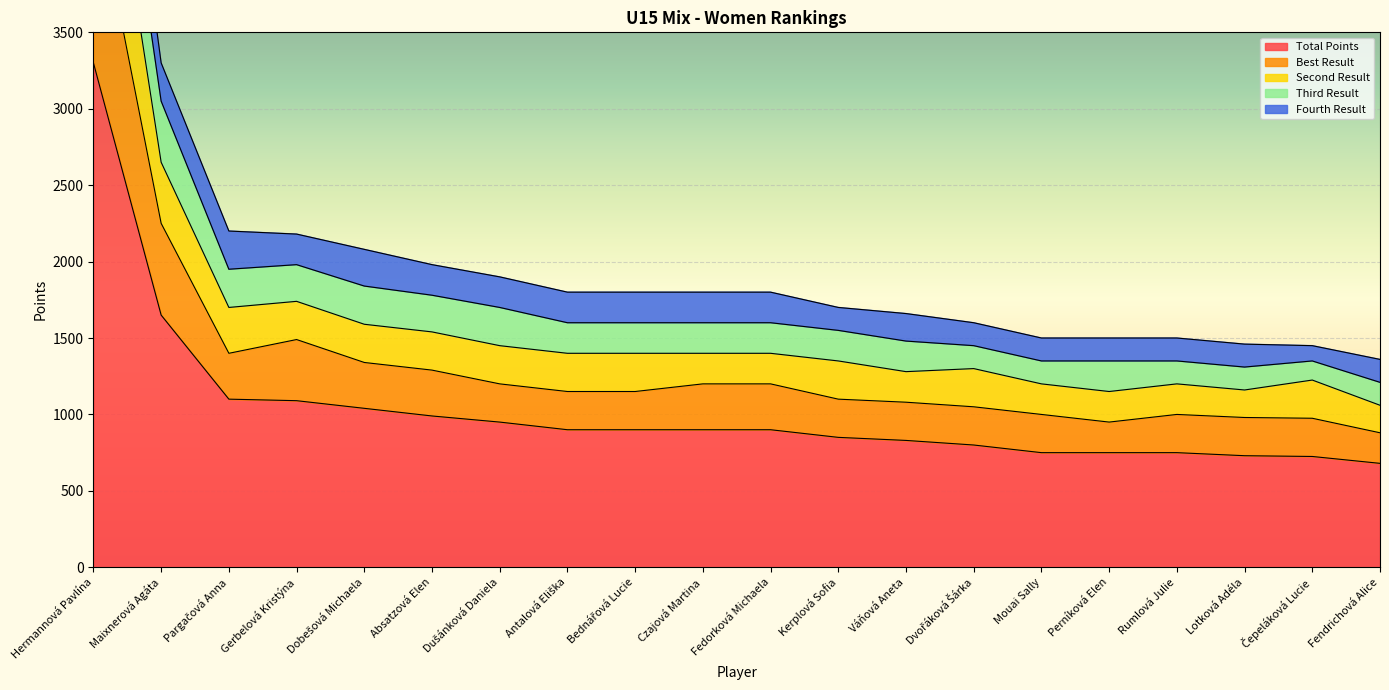

True or false: Total Points and Second Result cross at least once.

False